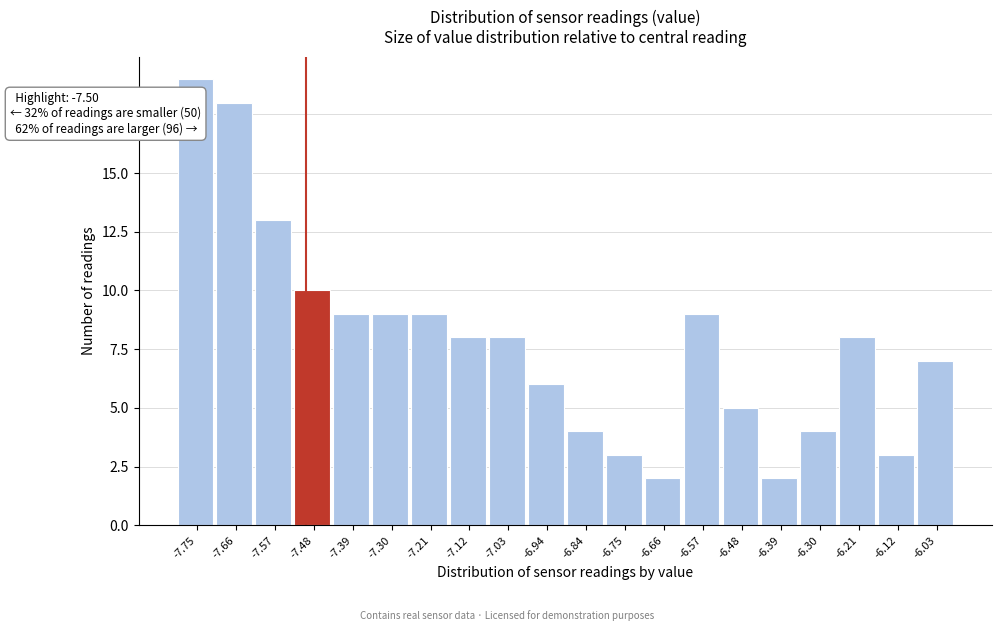

Which range on the x-axis has the tallest bar?

-7.800 to -7.709